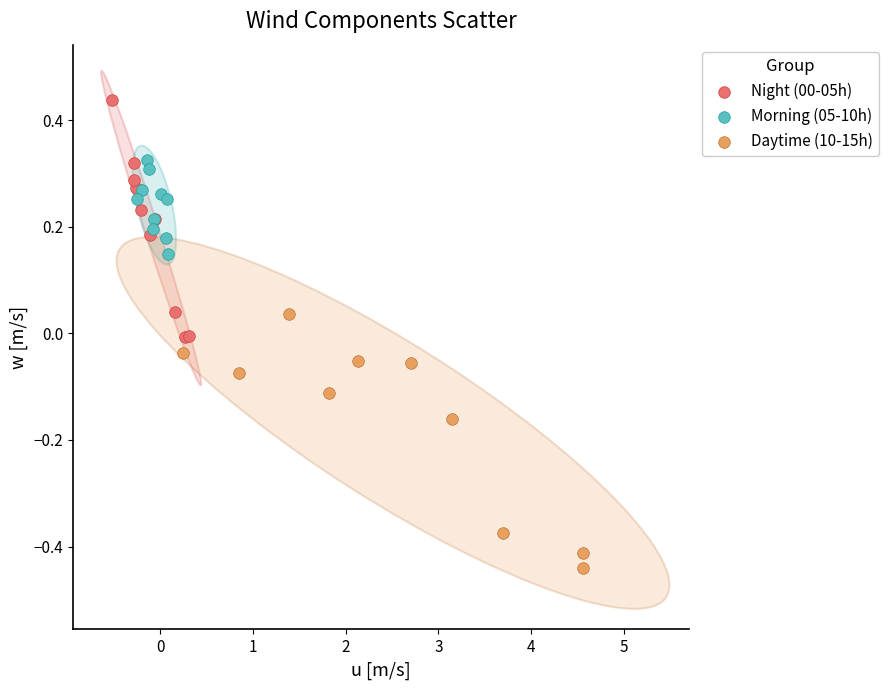

Which series reaches the maximum Y coordinate?

Night (00-05h)